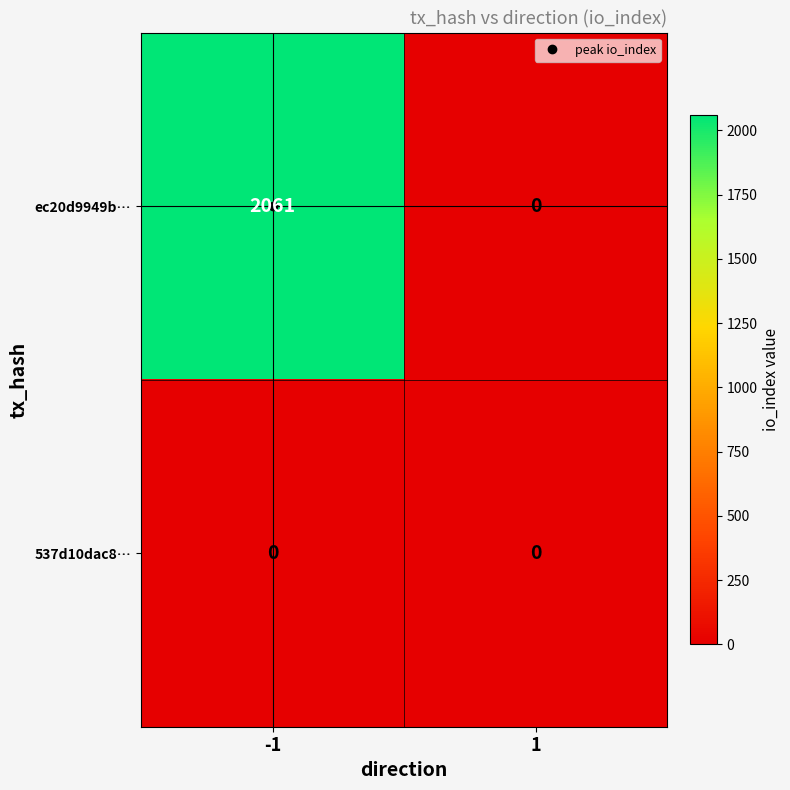

At -1, list the series in order from smallest to largest.

537d10dac8…, ec20d9949b…